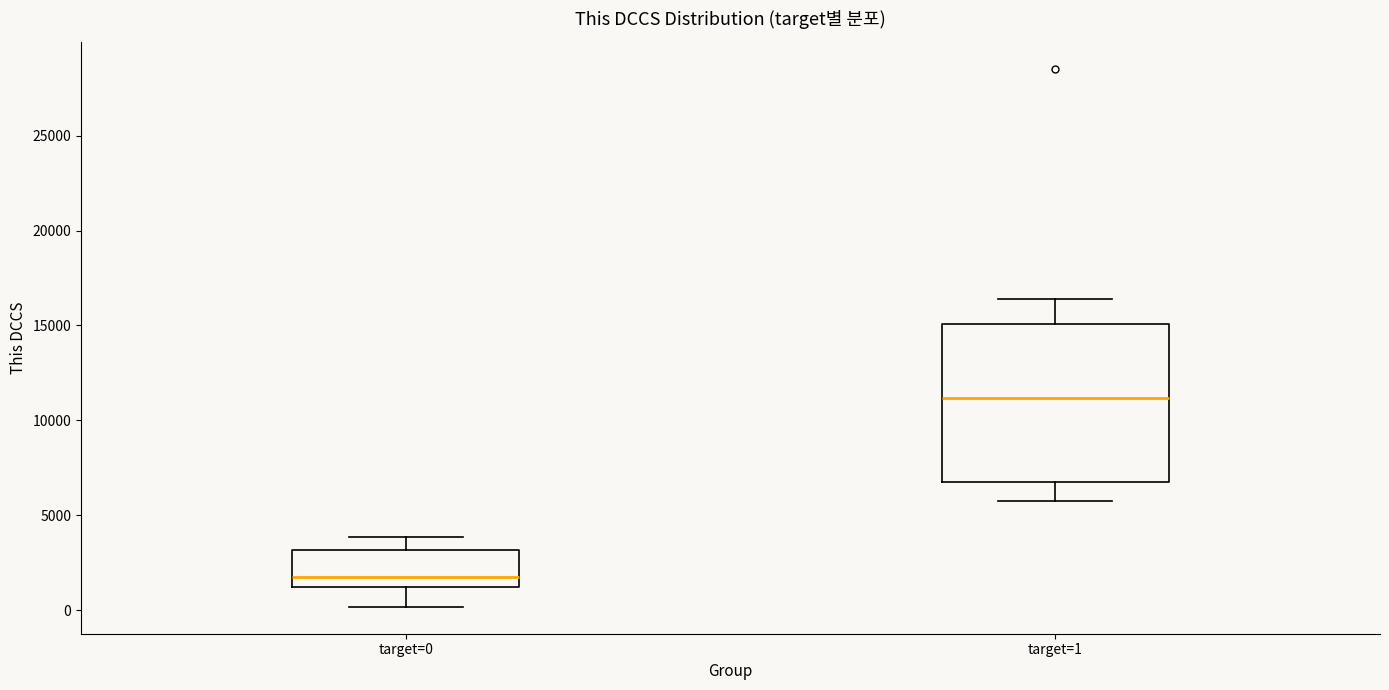

Reading left to right, read every box against the y-axis: the position of its median line, the range the box covers, and the ends of its whiskers. The values are not printed on the chart, so give them approximately, as read against the axis.

target=0: median 2000, box 1000 to 3000, whiskers 0 to 4000
target=1: median 11000, box 6500 to 15000, whiskers 6000 to 16500